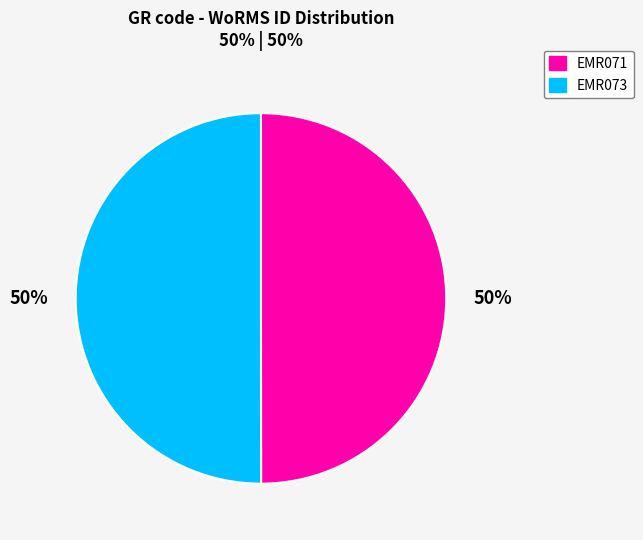

What is the ratio of the value at EMR071 to the value at EMR073?

1.0